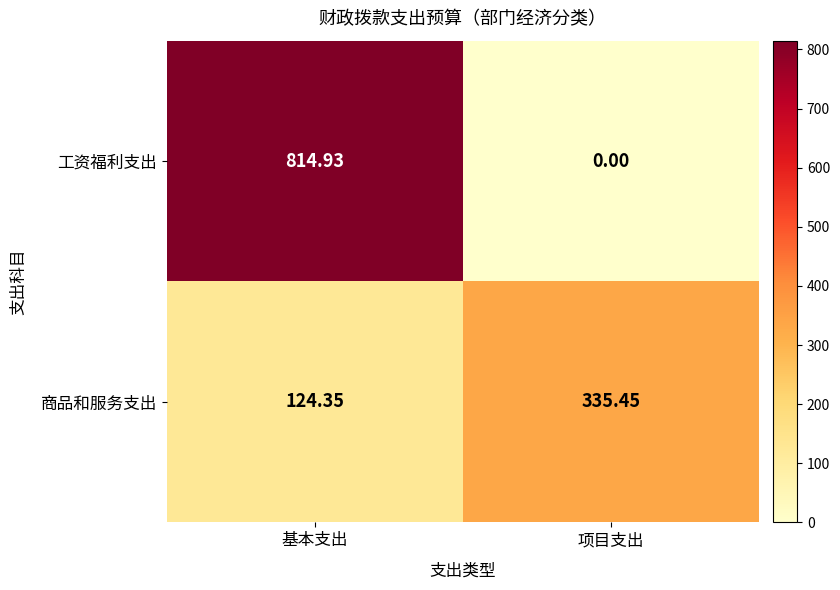

Which series has the largest total across all categories?

工资福利支出